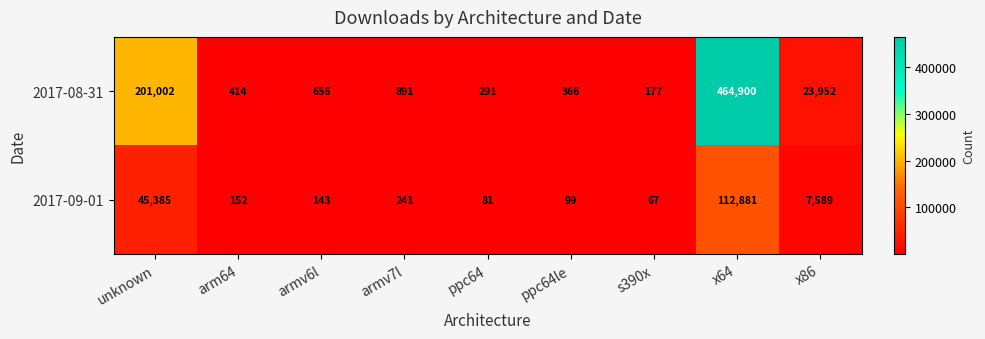

List the series in order of their peak value, highest first.

2017-08-31, 2017-09-01